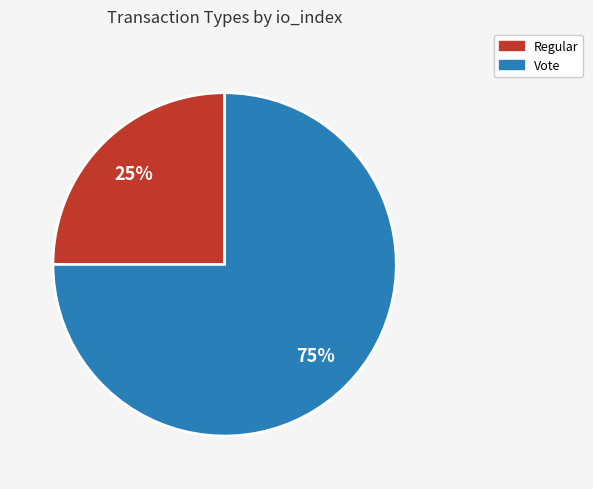

Is Vote the majority of the pie?

Yes